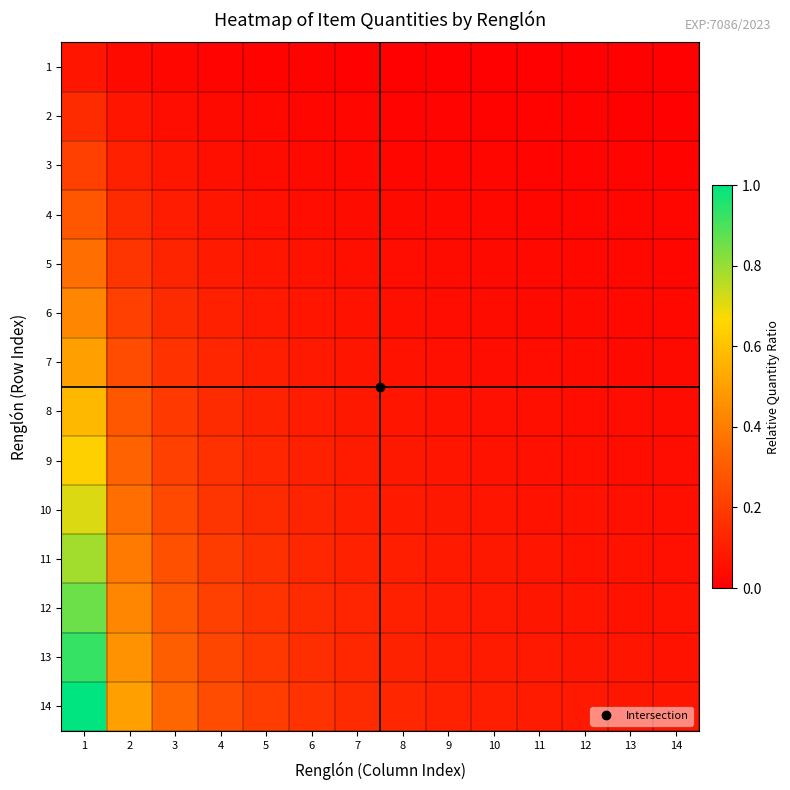

Which has a higher value, 13 or 8?

8